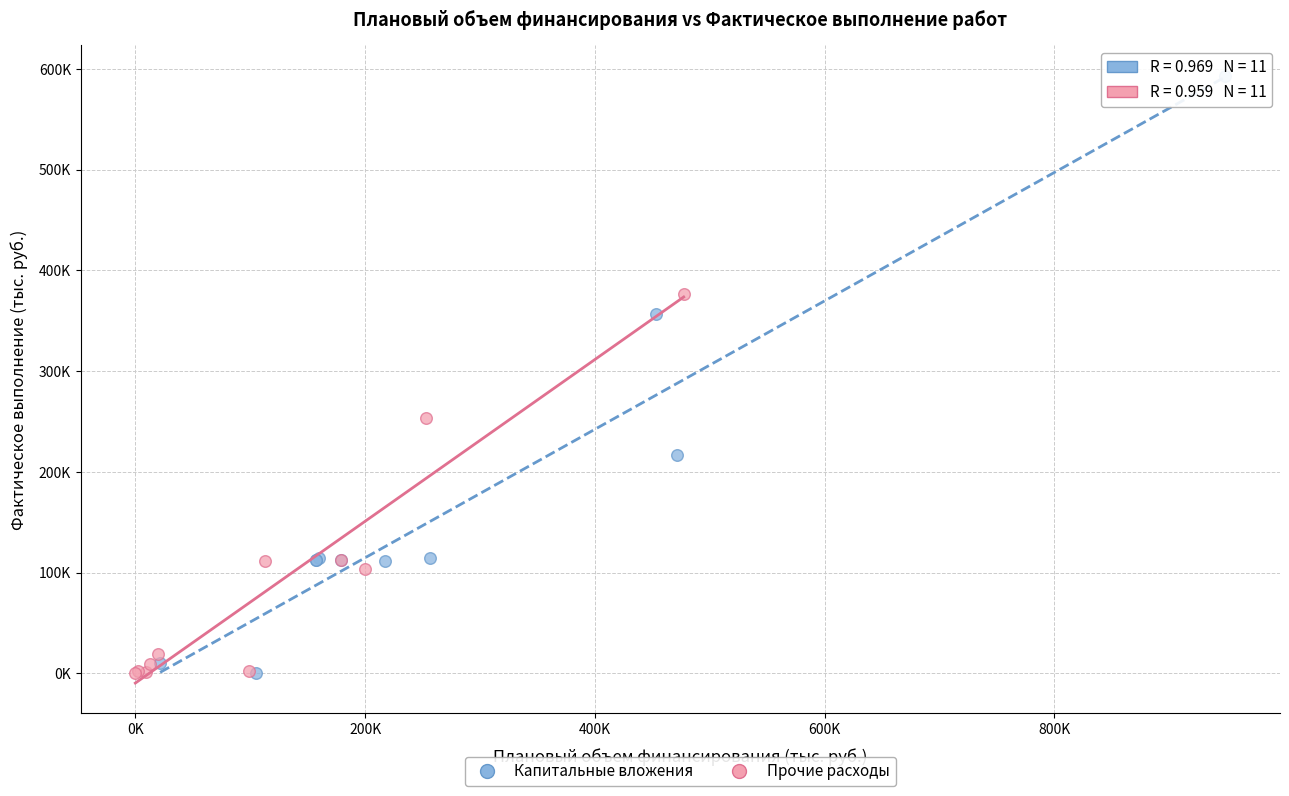

What are all the series names shown in the legend?

Капитальные вложения, Прочие расходы